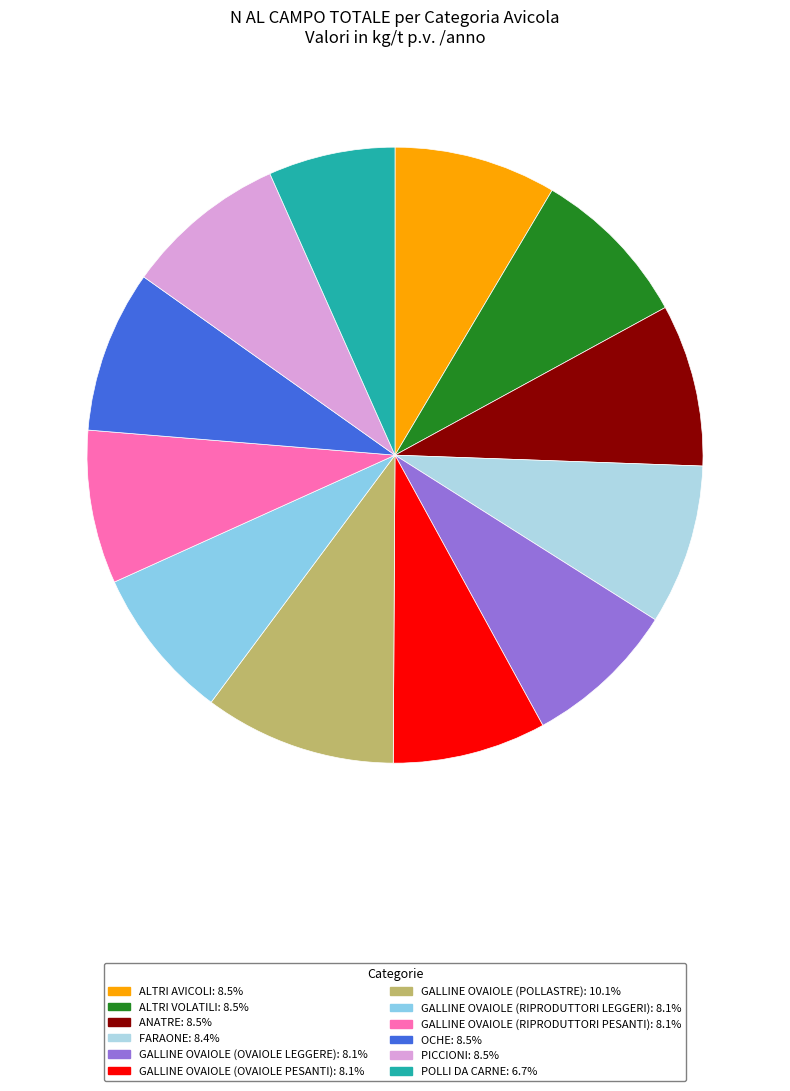

True or false: POLLI DA CARNE accounts for 13% of the total.

False